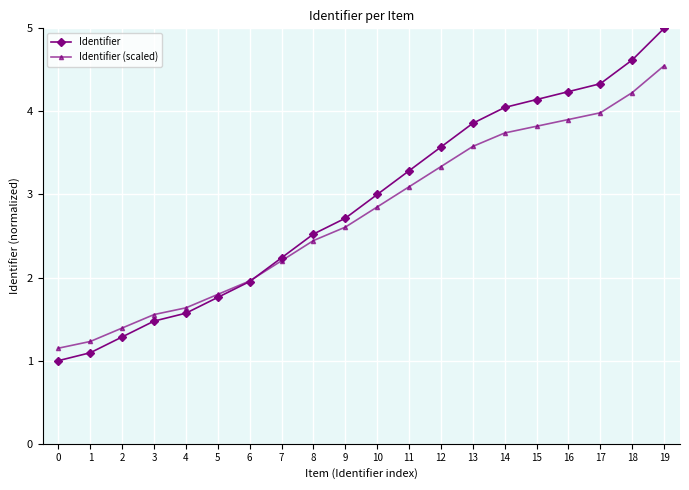

Is the value of Identifier (scaled) at 2 greater than the value of Identifier at 2?

Yes